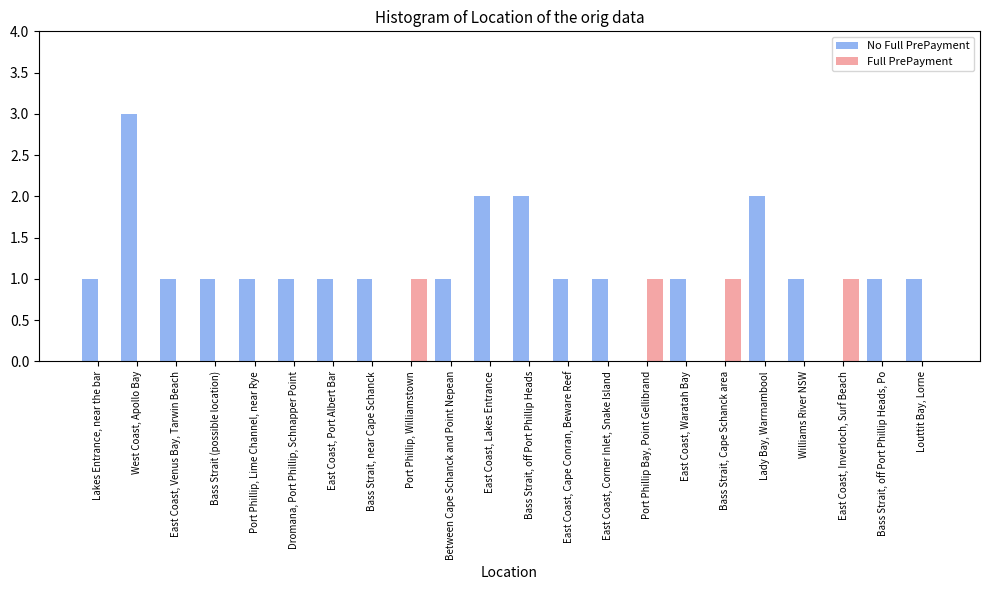

Which series has the widest spread of values?

No Full PrePayment